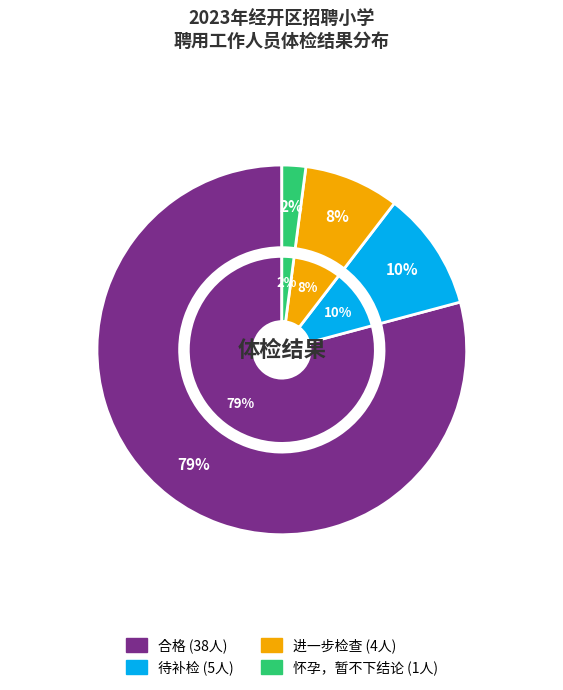

What is the total percentage of 进一步检查 and 怀孕，暂不下结论?

10.4%